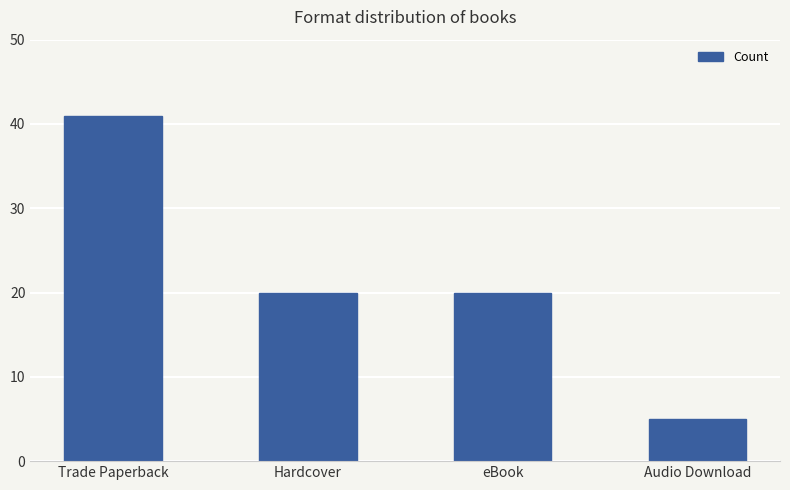

Where does the data first go above 20?

Trade Paperback